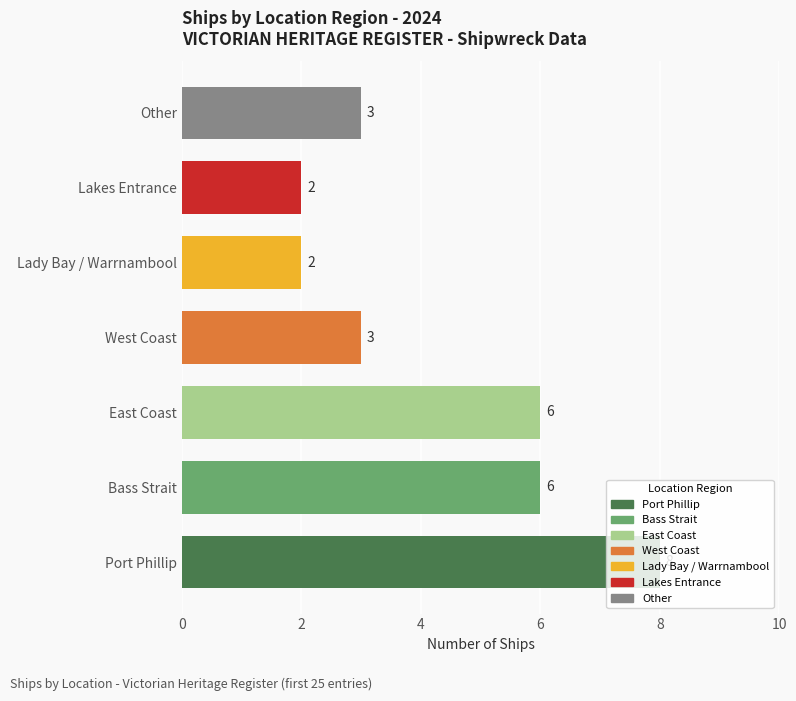

What is the sum of the values at Port Phillip and Bass Strait?

14